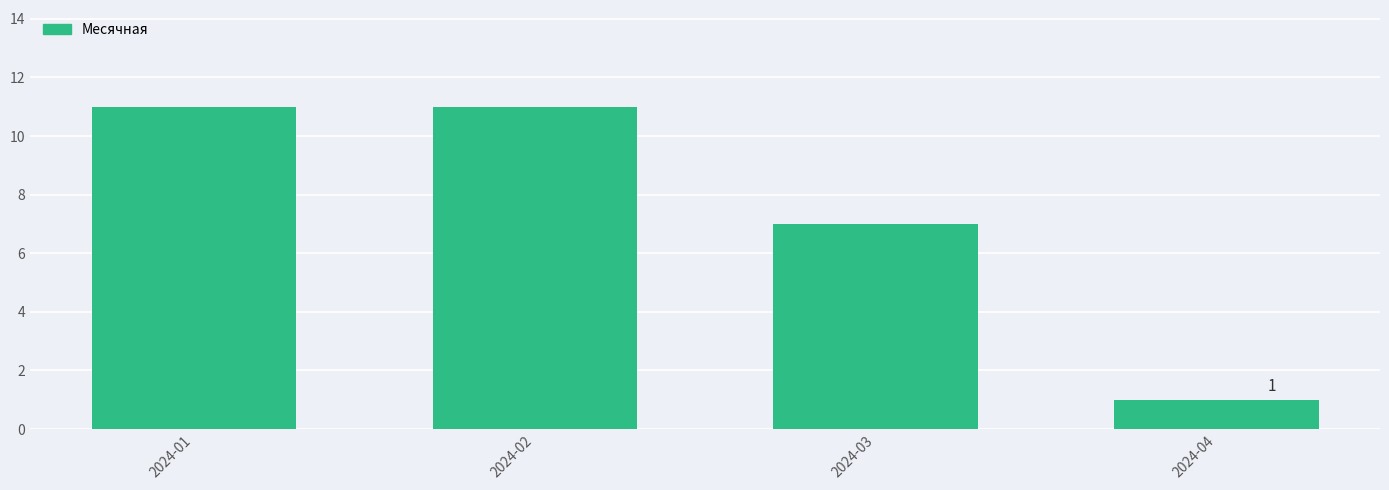

Reading left to right, list all the values displayed in this chart.

2024-01=11	2024-02=11	2024-03=7	2024-04=1